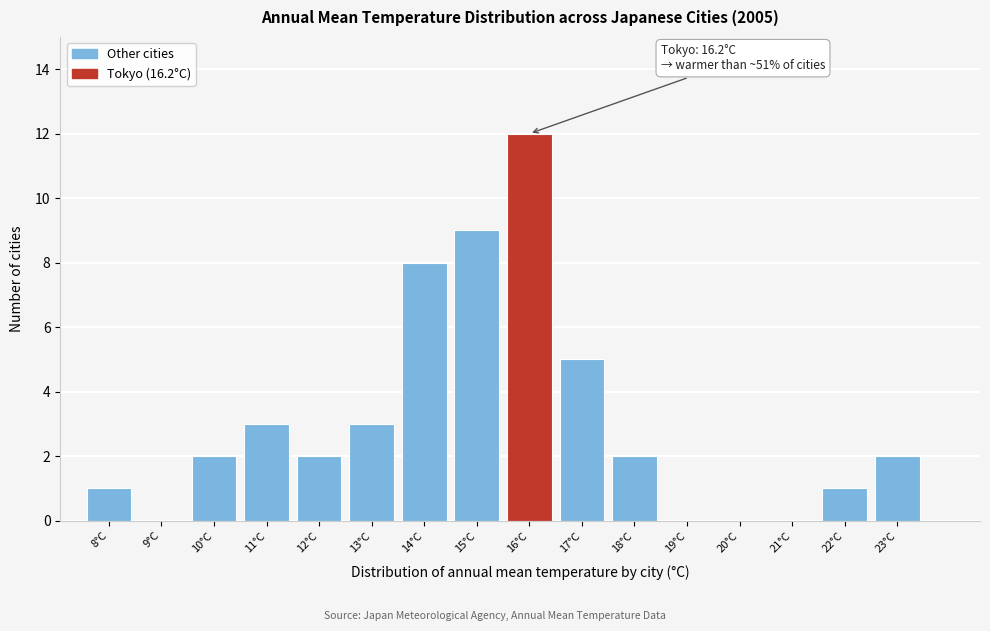

Reading right to left, list all the values displayed in this chart.

23°C=2	22°C=1	21°C=0	20°C=0	19°C=0	18°C=2	17°C=5	16°C=12	15°C=9	14°C=8	13°C=3	12°C=2	11°C=3	10°C=2	9°C=0	8°C=1